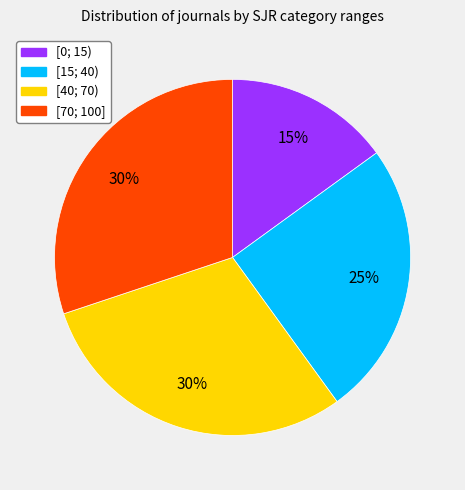

To the nearest percent, what is the difference between the [15; 40) and [0; 15) slice percentages?

10%